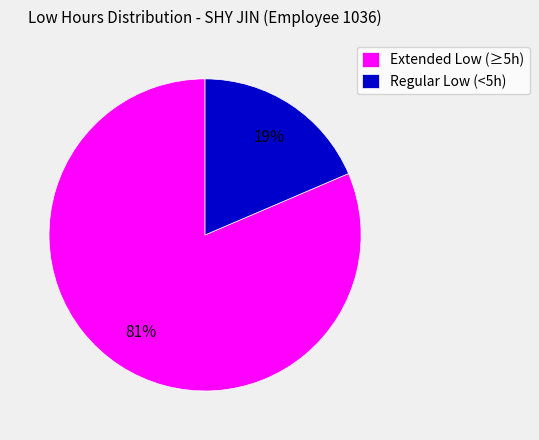

The Regular Low (<5h) slice represents 5% of the pie. True or false?

False